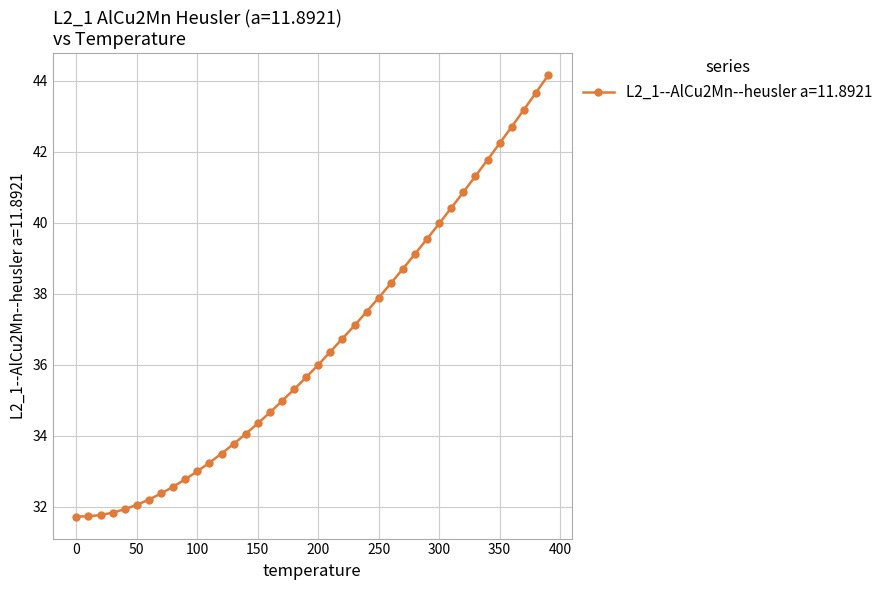

What is the value of the 32nd point from the left?

40.4